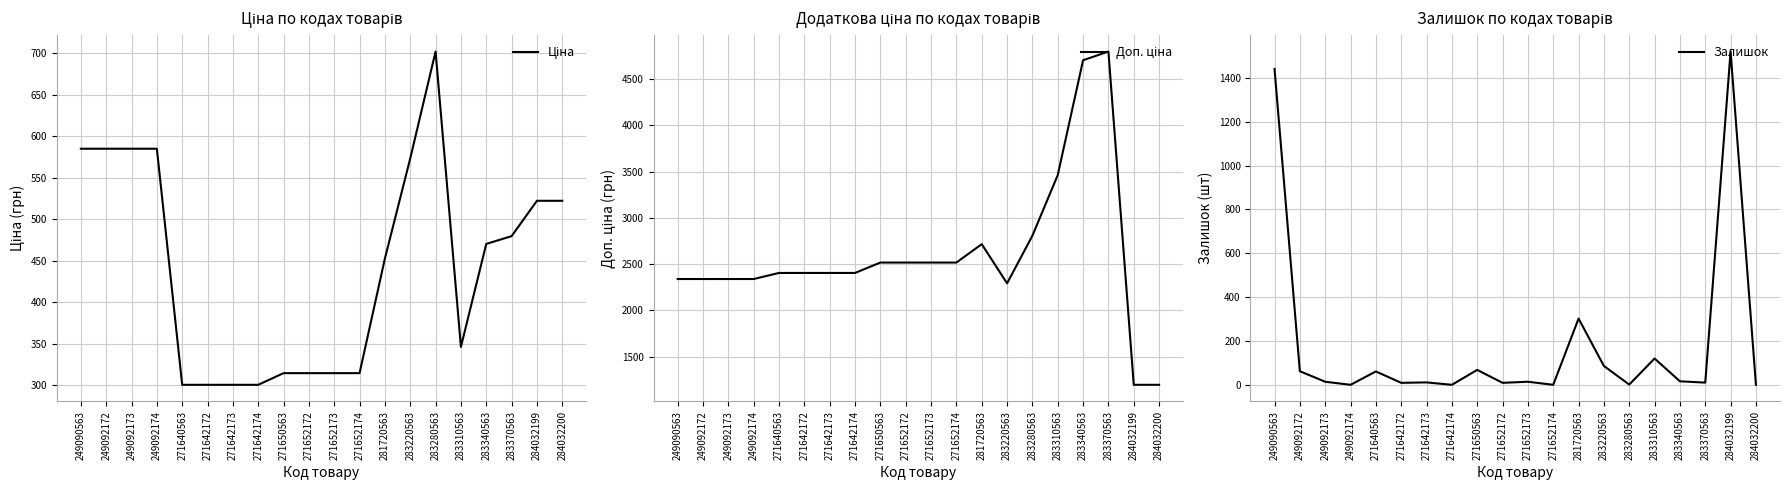

Is this an area chart (filled region under the line)?

No